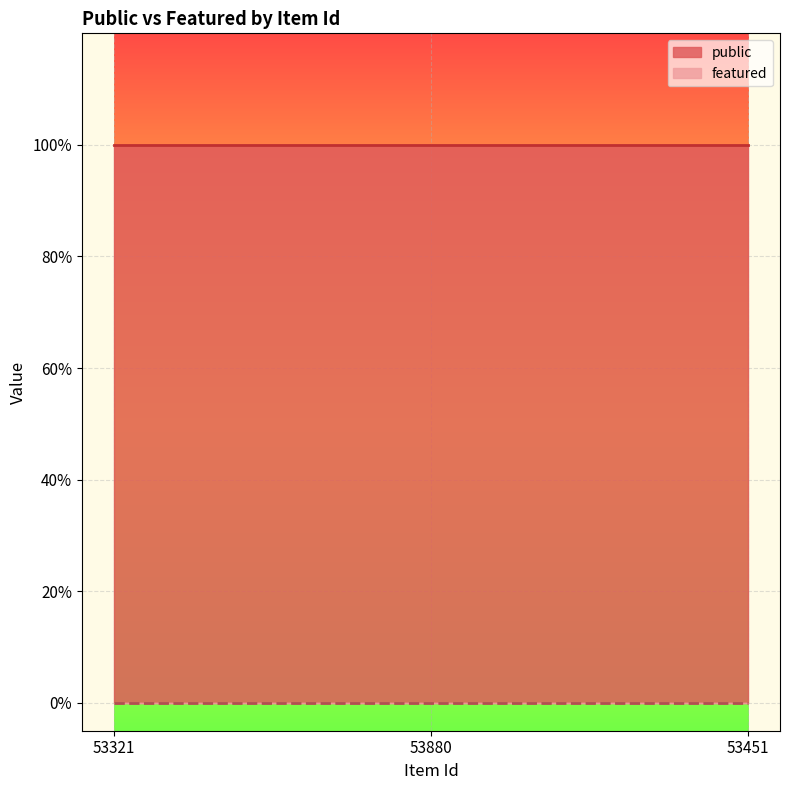

What is the sum of the public values at 53321 and 53451?

2